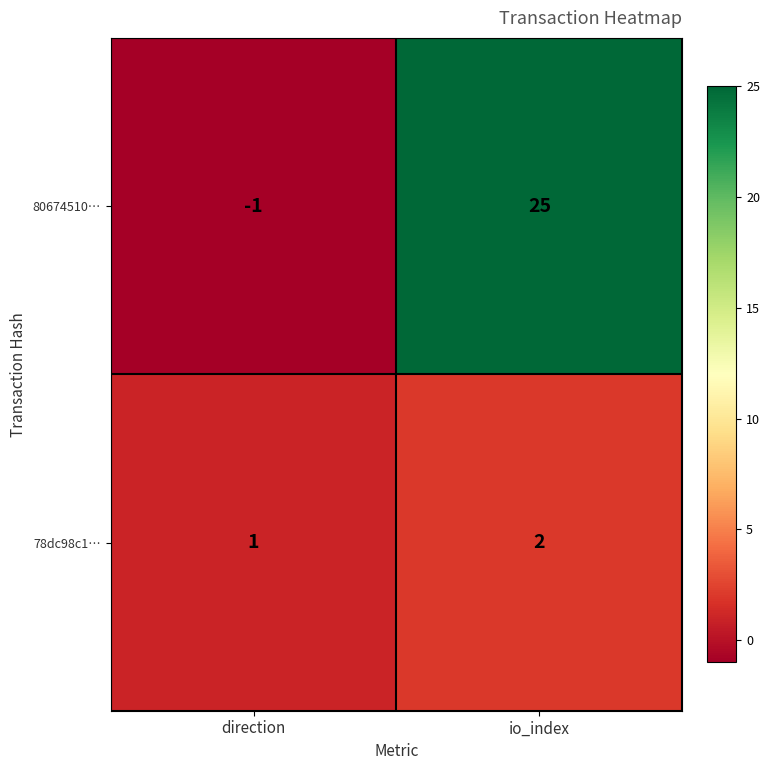

Reading right to left, what are all the values shown in this chart?

80674510…: 25	-1
78dc98c1…: 2	1